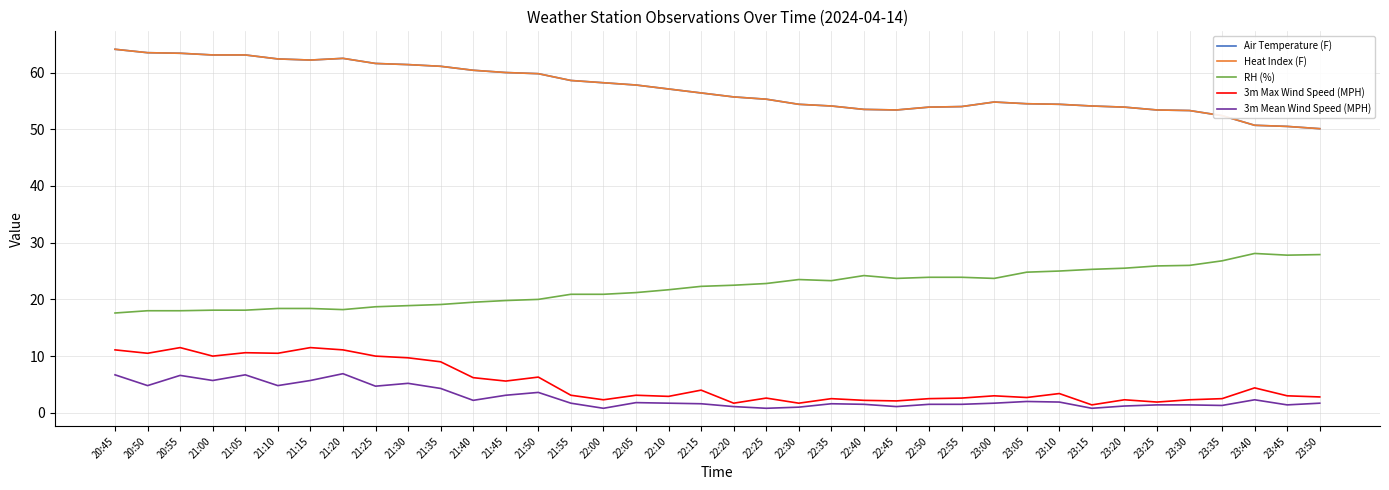

Reading left to right, transcribe all the data shown in this chart.

Air Temperature (F): 20:45=64.1	20:50=63.5	20:55=63.4	21:00=63.1	21:05=63.1	21:10=62.4	21:15=62.2	21:20=62.5	21:25=61.6	21:30=61.4	21:35=61.1	21:40=60.4	21:45=60.0	21:50=59.8	21:55=58.6	22:00=58.2	22:05=57.8	22:10=57.1	22:15=56.4	22:20=55.7	22:25=55.3	22:30=54.4	22:35=54.1	22:40=53.5	22:45=53.4	22:50=53.9	22:55=54.0	23:00=54.8	23:05=54.5	23:10=54.4	23:15=54.1	23:20=53.9	23:25=53.4	23:30=53.3	23:35=52.4	23:40=50.7	23:45=50.5	23:50=50.1
Heat Index (F): 20:45=64.1	20:50=63.5	20:55=63.4	21:00=63.1	21:05=63.1	21:10=62.4	21:15=62.2	21:20=62.5	21:25=61.6	21:30=61.4	21:35=61.1	21:40=60.4	21:45=60.0	21:50=59.8	21:55=58.6	22:00=58.2	22:05=57.8	22:10=57.1	22:15=56.4	22:20=55.7	22:25=55.3	22:30=54.4	22:35=54.1	22:40=53.5	22:45=53.4	22:50=53.9	22:55=54.0	23:00=54.8	23:05=54.5	23:10=54.4	23:15=54.1	23:20=53.9	23:25=53.4	23:30=53.3	23:35=52.4	23:40=50.7	23:45=50.5	23:50=50.1
RH (%): 20:45=17.6	20:50=18.0	20:55=18.0	21:00=18.1	21:05=18.1	21:10=18.4	21:15=18.4	21:20=18.2	21:25=18.7	21:30=18.9	21:35=19.1	21:40=19.5	21:45=19.8	21:50=20.0	21:55=20.9	22:00=20.9	22:05=21.2	22:10=21.7	22:15=22.3	22:20=22.5	22:25=22.8	22:30=23.5	22:35=23.3	22:40=24.2	22:45=23.7	22:50=23.9	22:55=23.9	23:00=23.7	23:05=24.8	23:10=25.0	23:15=25.3	23:20=25.5	23:25=25.9	23:30=26.0	23:35=26.8	23:40=28.1	23:45=27.8	23:50=27.9
3m Max Wind Speed (MPH): 20:45=11.1	20:50=10.5	20:55=11.5	21:00=10.0	21:05=10.6	21:10=10.5	21:15=11.5	21:20=11.1	21:25=10.0	21:30=9.7	21:35=9.0	21:40=6.2	21:45=5.6	21:50=6.3	21:55=3.1	22:00=2.3	22:05=3.1	22:10=2.9	22:15=4.0	22:20=1.7	22:25=2.6	22:30=1.7	22:35=2.5	22:40=2.2	22:45=2.1	22:50=2.5	22:55=2.6	23:00=3.0	23:05=2.7	23:10=3.4	23:15=1.4	23:20=2.3	23:25=1.9	23:30=2.3	23:35=2.5	23:40=4.4	23:45=3.0	23:50=2.8
3m Mean Wind Speed (MPH): 20:45=6.7	20:50=4.8	20:55=6.6	21:00=5.7	21:05=6.7	21:10=4.8	21:15=5.7	21:20=6.9	21:25=4.7	21:30=5.2	21:35=4.3	21:40=2.2	21:45=3.1	21:50=3.6	21:55=1.7	22:00=0.8	22:05=1.8	22:10=1.7	22:15=1.6	22:20=1.1	22:25=0.8	22:30=1.0	22:35=1.6	22:40=1.5	22:45=1.1	22:50=1.5	22:55=1.5	23:00=1.7	23:05=2.0	23:10=1.9	23:15=0.8	23:20=1.2	23:25=1.4	23:30=1.4	23:35=1.3	23:40=2.3	23:45=1.4	23:50=1.7